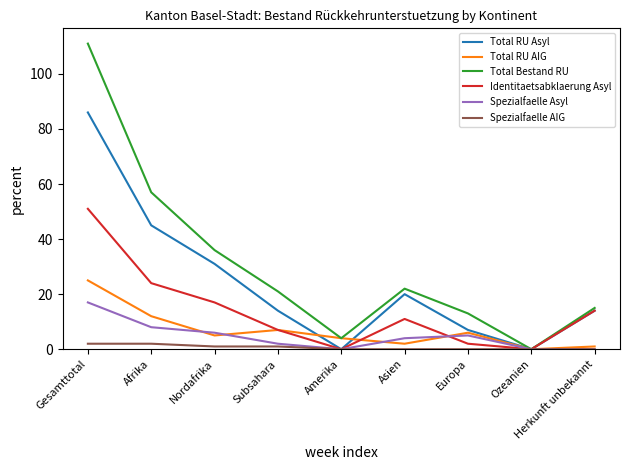

True or false: Total RU Asyl has a value of 7 at Europa.

True